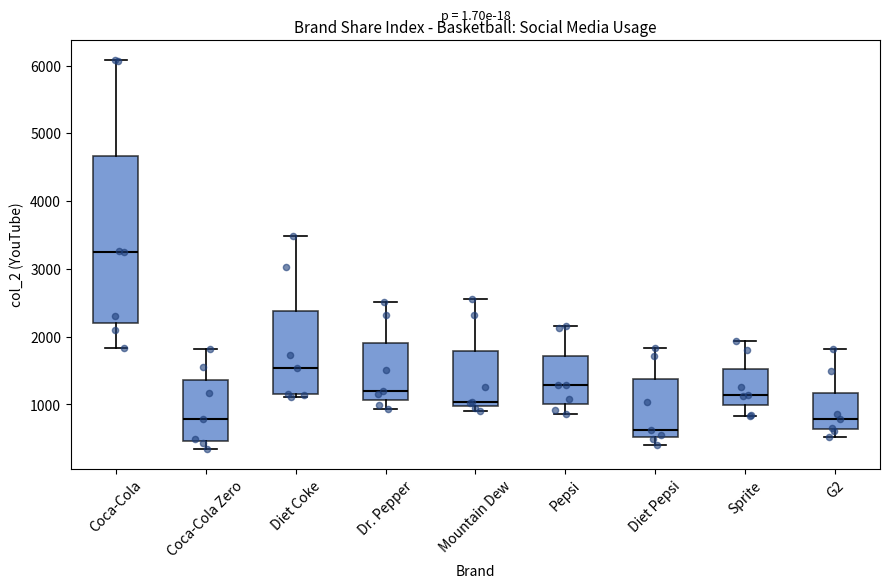

Where is the lower edge of the box for Coca-Cola on the y-axis? The values are not printed on the chart, so give them approximately, as read against the axis.

2200